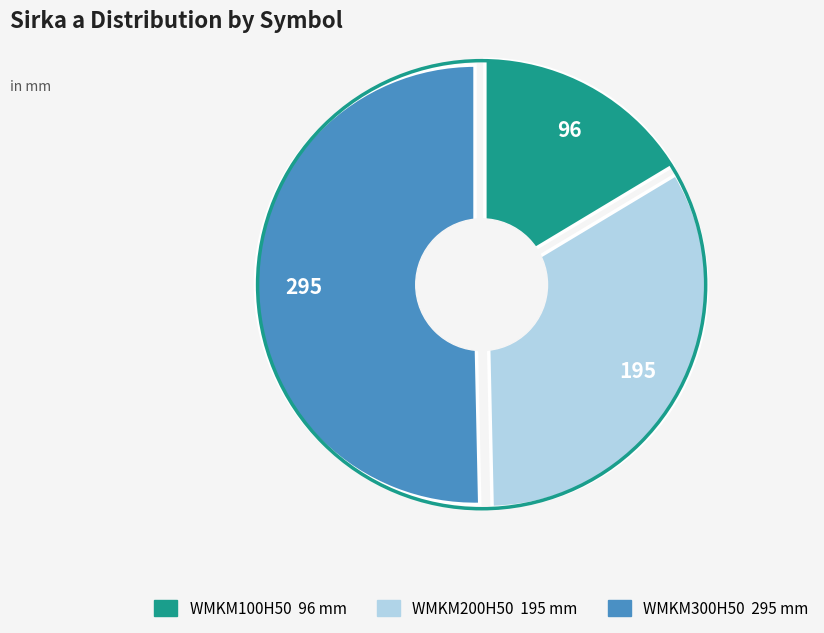

Approximately how many times larger is the value at WMKM200H50 compared to WMKM300H50?

0.7